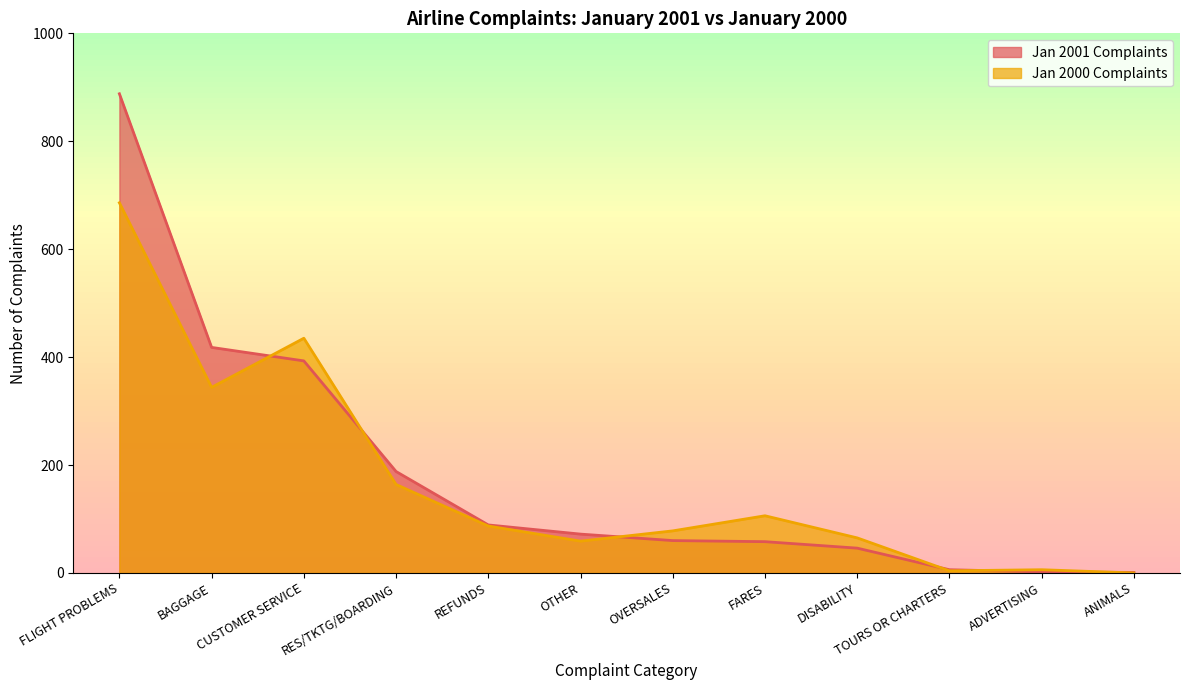

Count the number of data series in this chart.

2